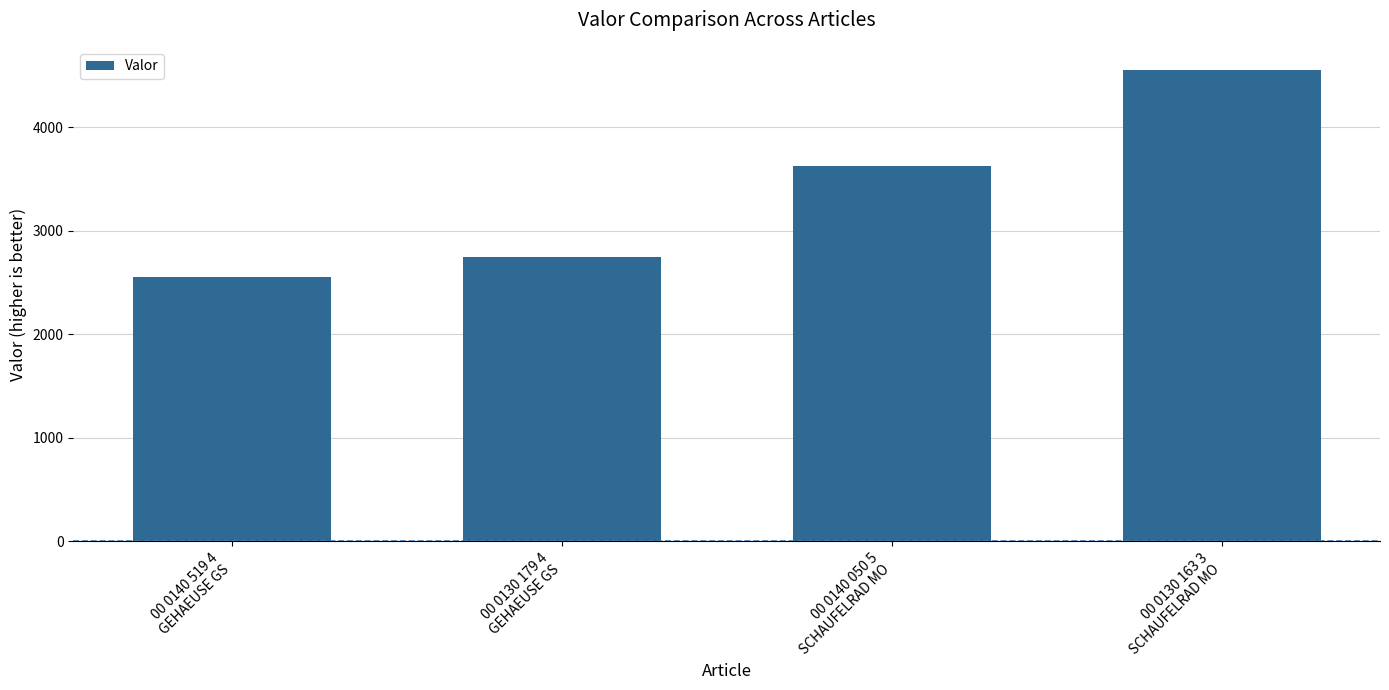

Reading right to left, transcribe all the data shown in this chart.

4548.6	3629.0	2746.9	2550.0